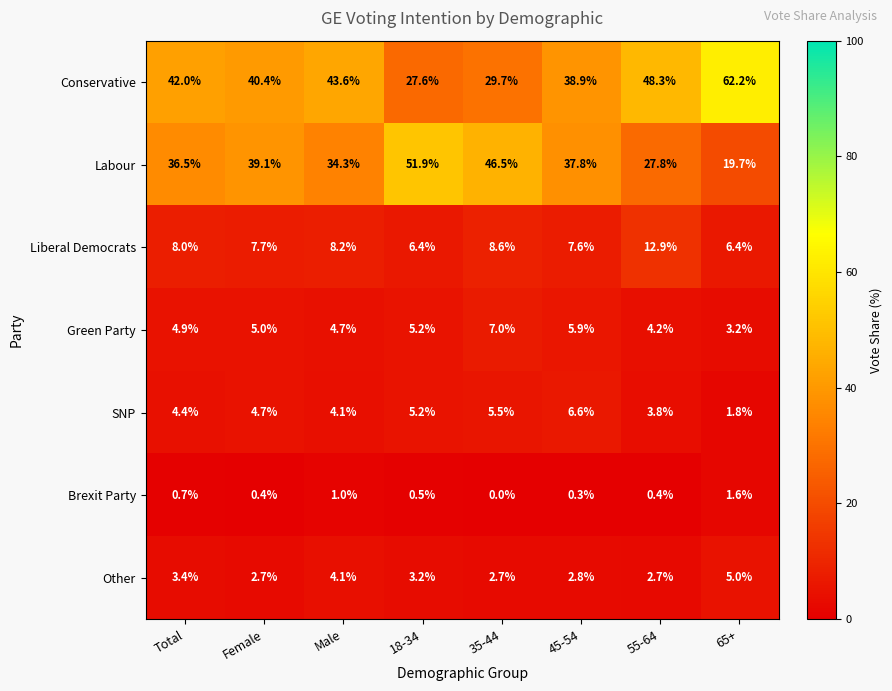

At how many categories does at least one series exceed 23?

8